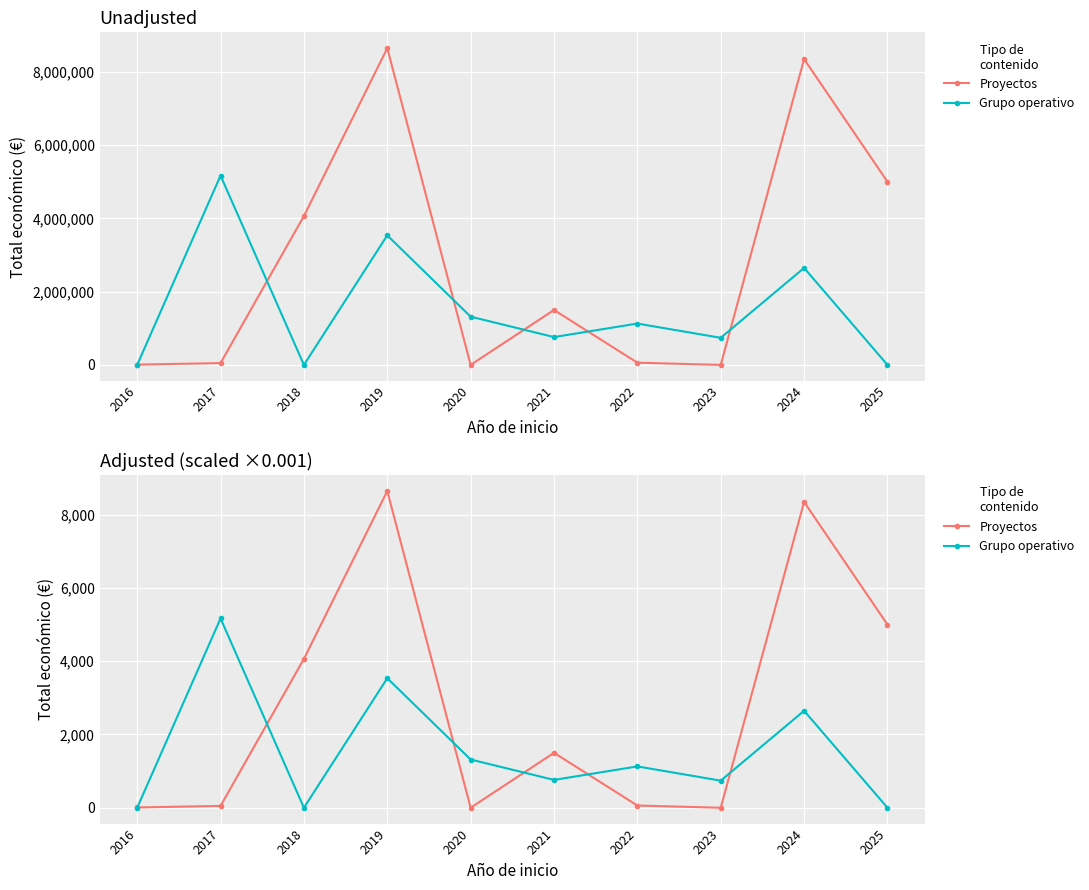

Where does the Proyectos series first go above 1498?

2018